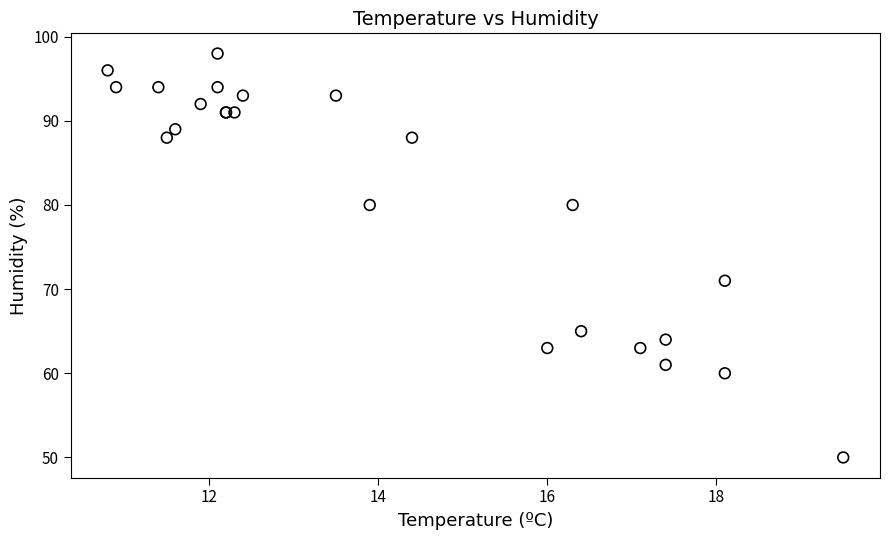

What Y value in the scatter plot is closest to 74?

71